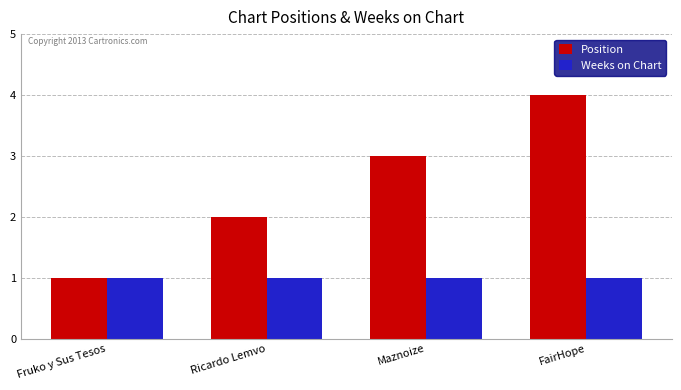

How many groups of bars are there?

4